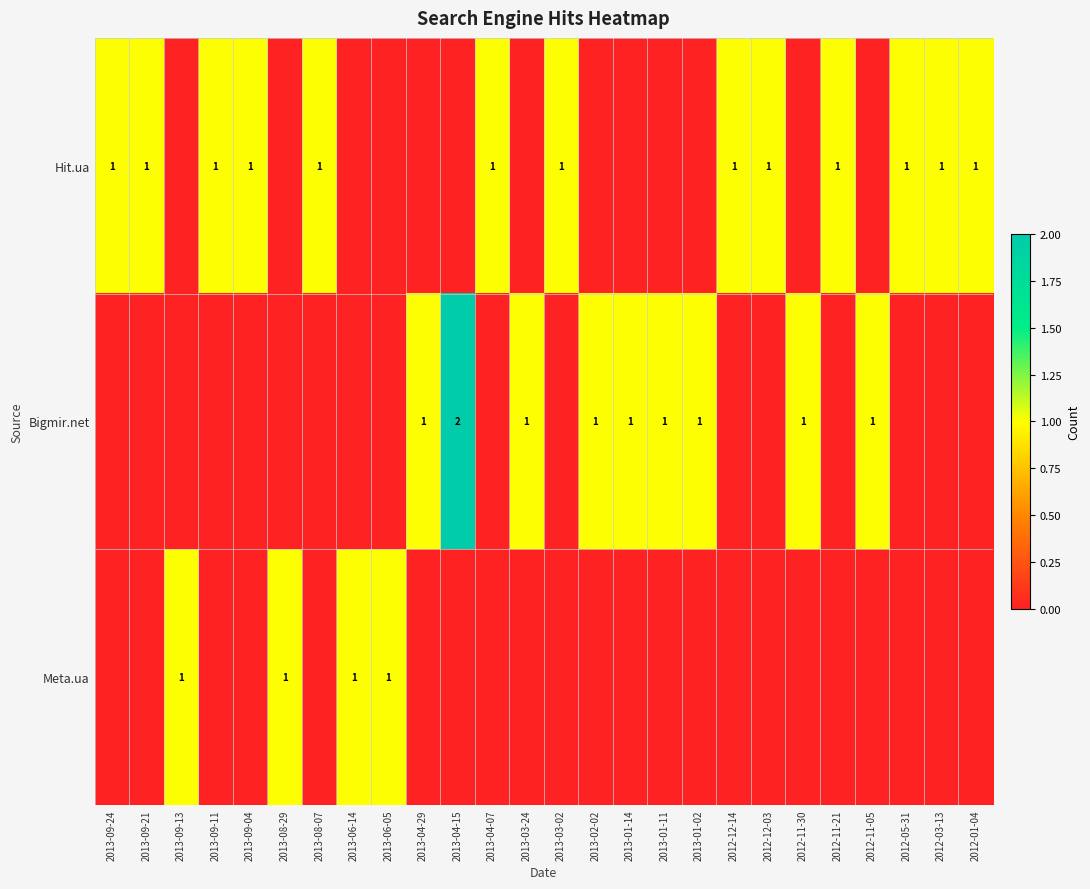

The Hit.ua series shows 1 at 2013-03-02. True or false?

True